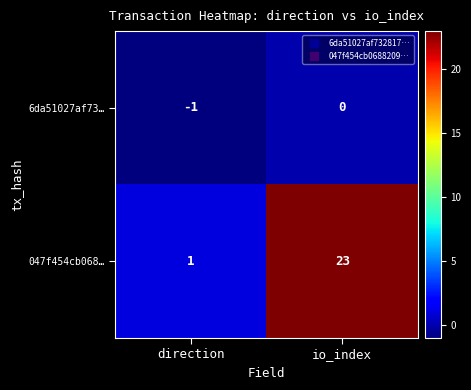

How many values in the 047f454cb068… series are below 23?

1